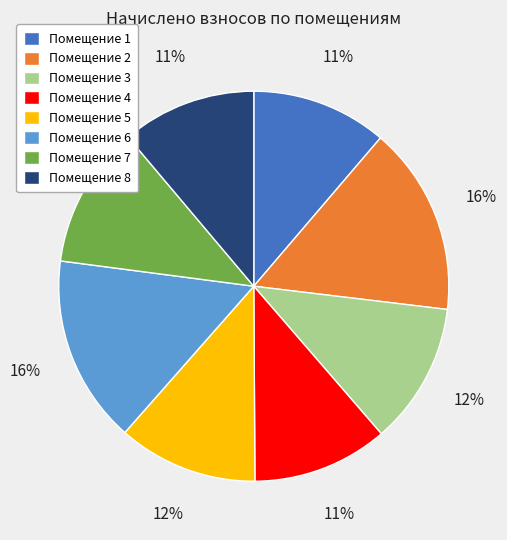

To the nearest percent, what is the average slice percentage?

12%